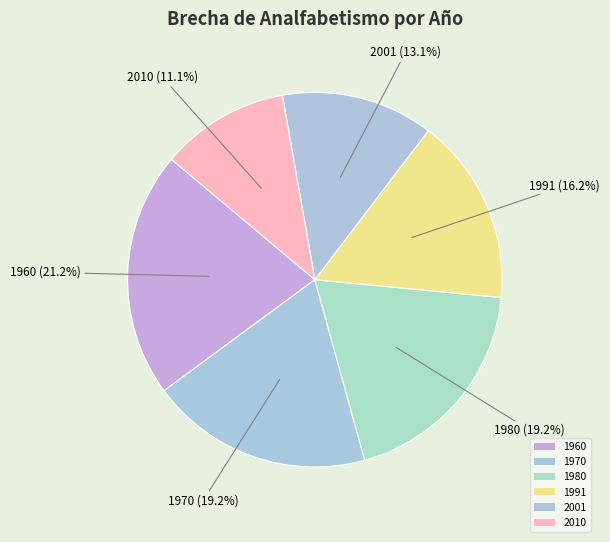

Between 1980 and 1970, which is larger?

1980